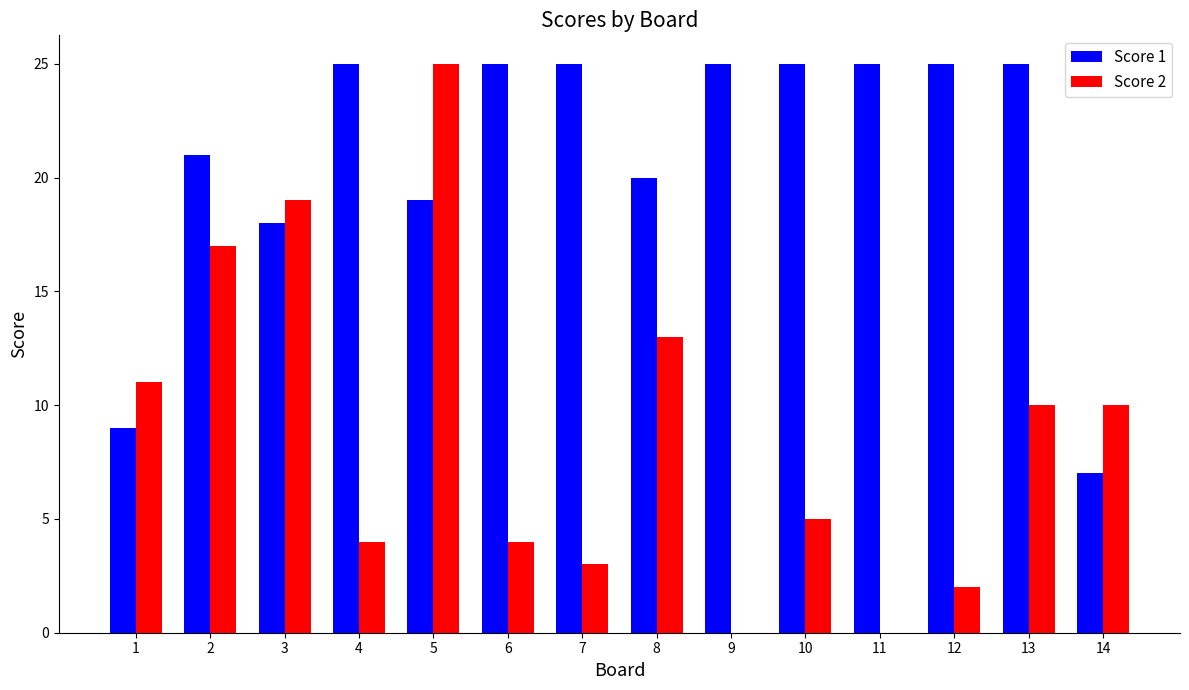

Are the bars horizontal?

No